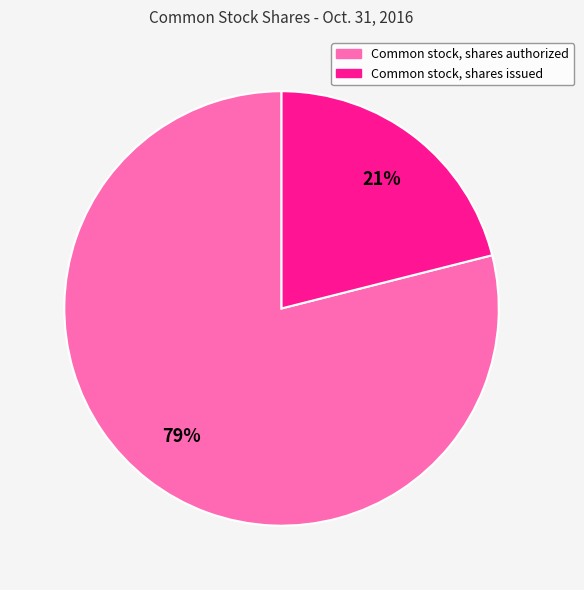

What percentage is the Common stock, shares issued slice, to the nearest percent?

21%